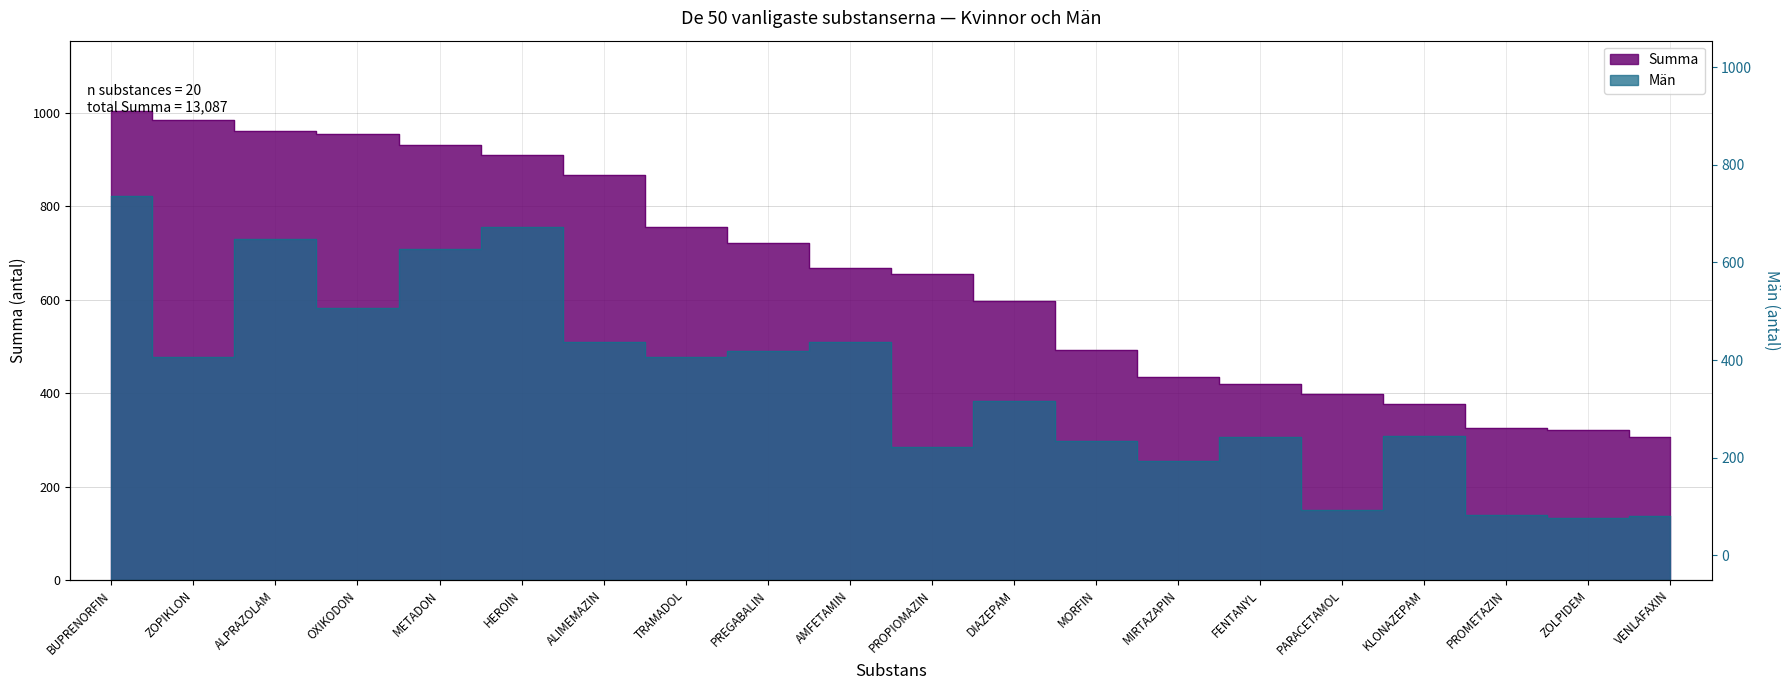

True or false: Summa has more than 0 points higher than both neighbors.

False